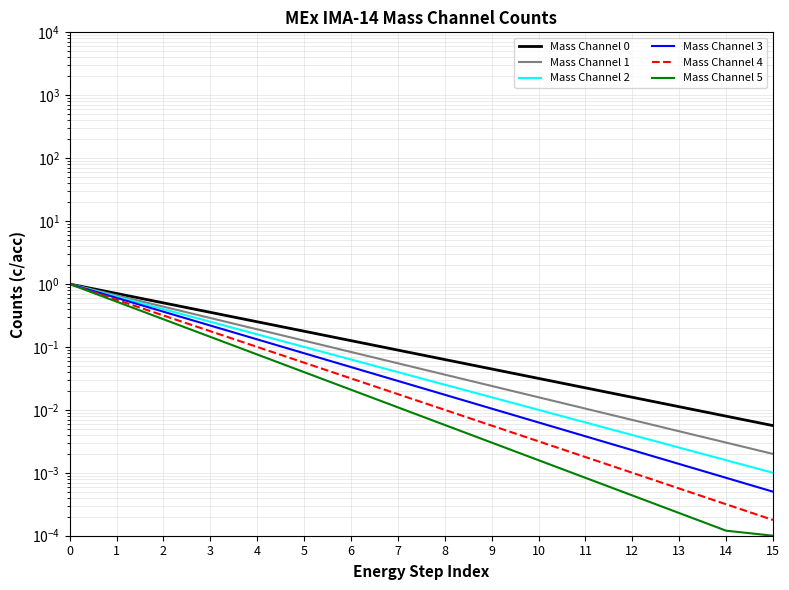

At 9, list the series in order from largest to smallest.

Mass Channel 0, Mass Channel 1, Mass Channel 2, Mass Channel 3, Mass Channel 4, Mass Channel 5